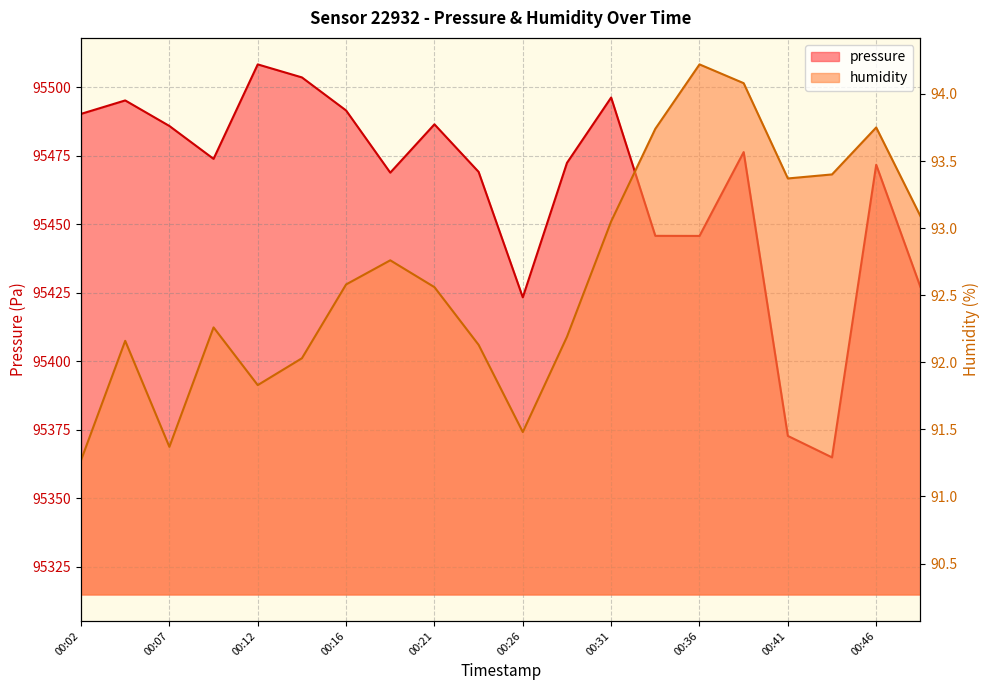

Is the value of humidity at 00:19 greater than the value of pressure at 00:04?

No